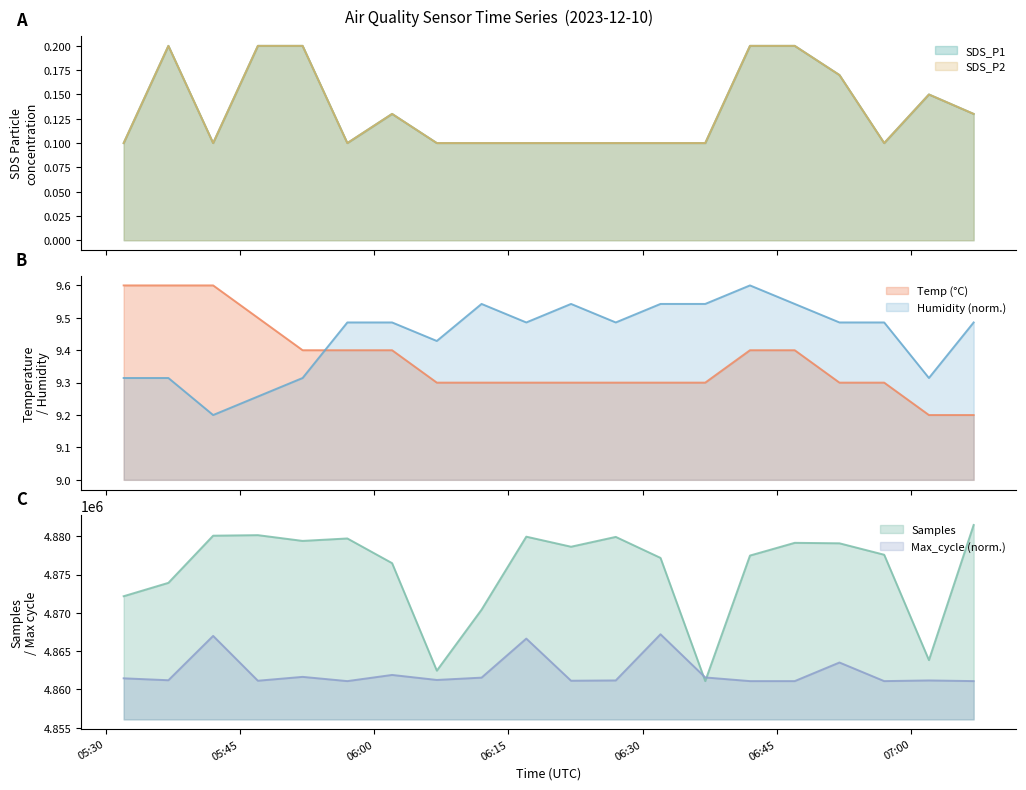

What is the smallest value displayed?

0.1